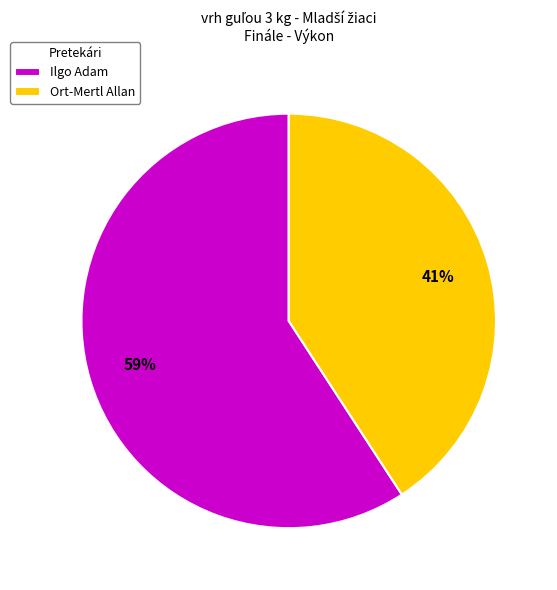

Which category has the biggest portion of the pie?

Ilgo Adam